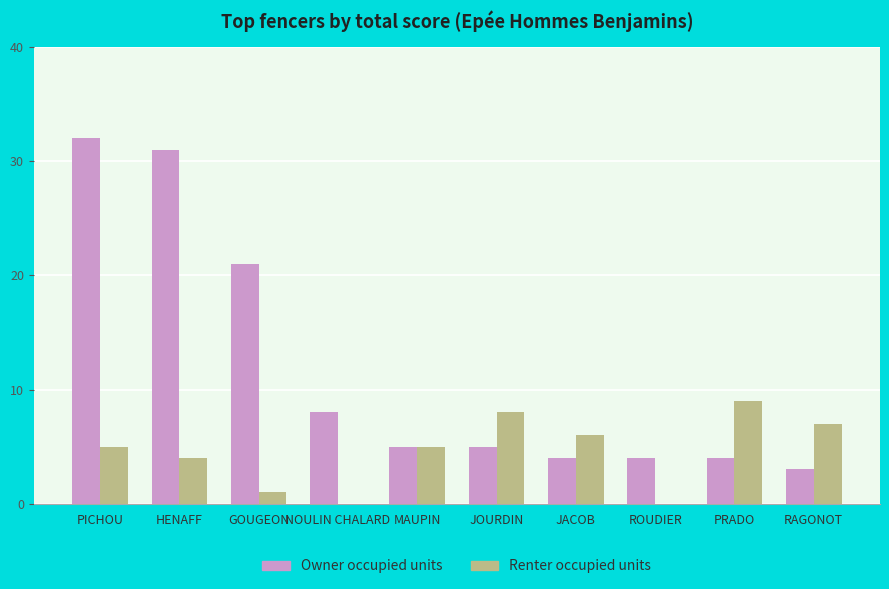

Count the number of categories in the chart.

10